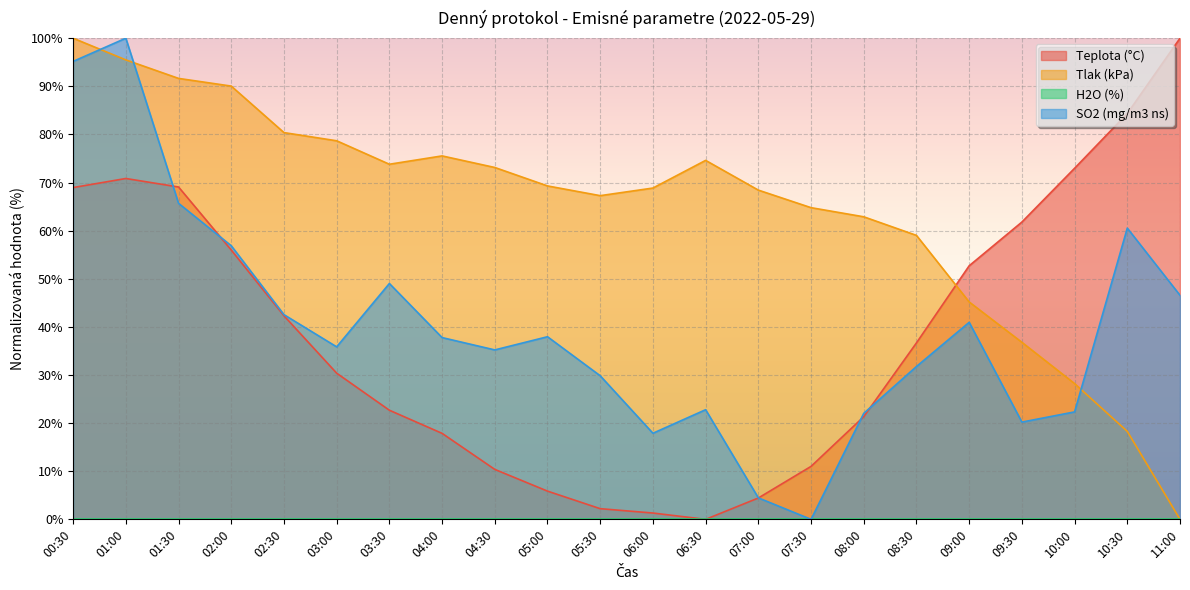

The value of Tlak (kPa) at 08:30 is 41.0. True or false?

False